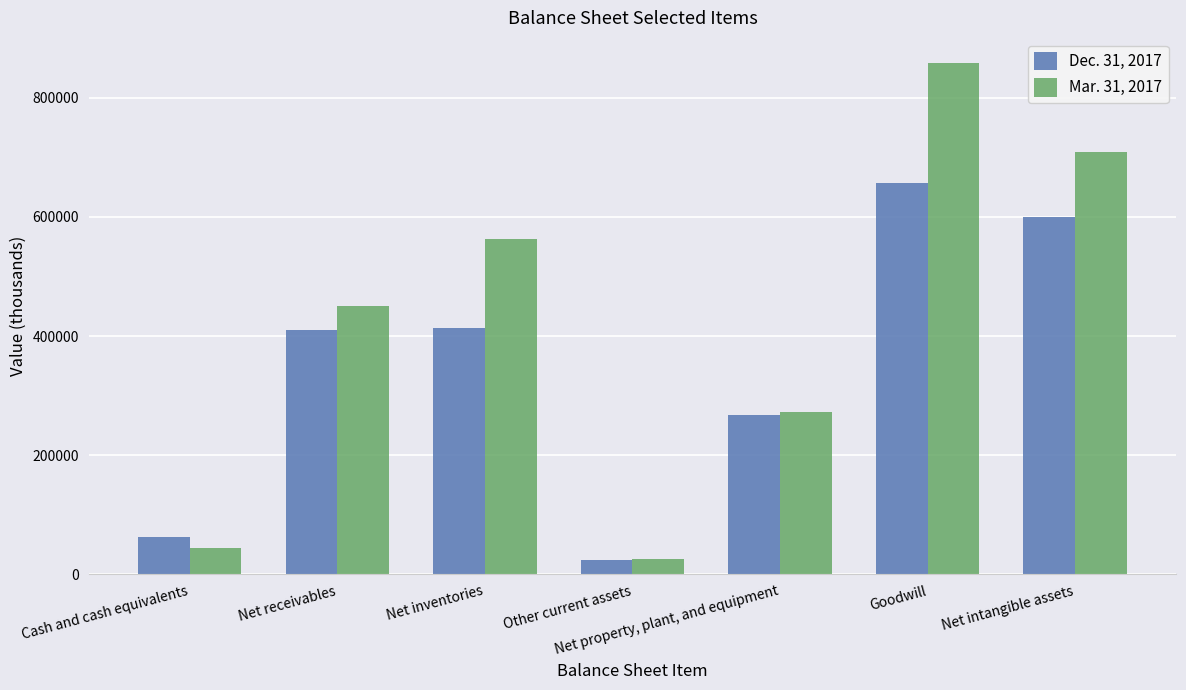

What is the difference between the highest and lowest values at Net inventories?

148433